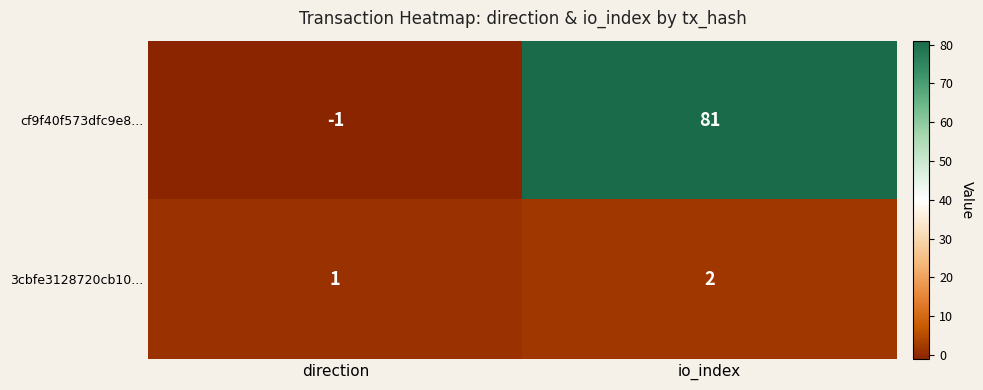

Reading left to right, what are all the values shown in this chart?

cf9f40f573dfc9e8...: -1	81
3cbfe3128720cb10...: 1	2